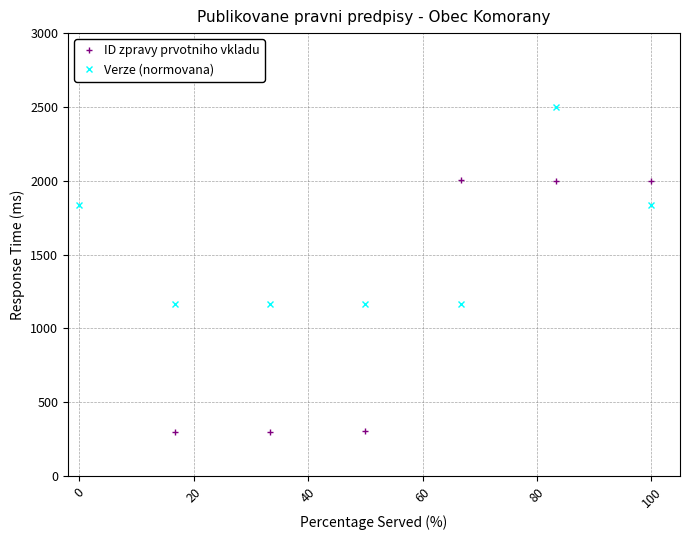

How many times do Verze (normovana) and ID zpravy prvotniho vkladu cross each other?

4